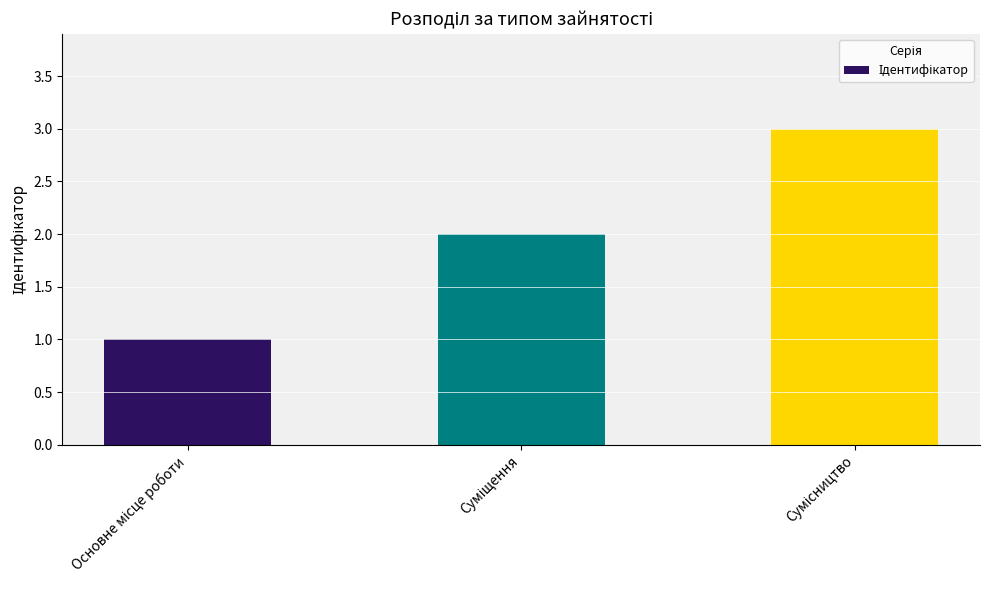

What is the maximum value shown in the chart?

3